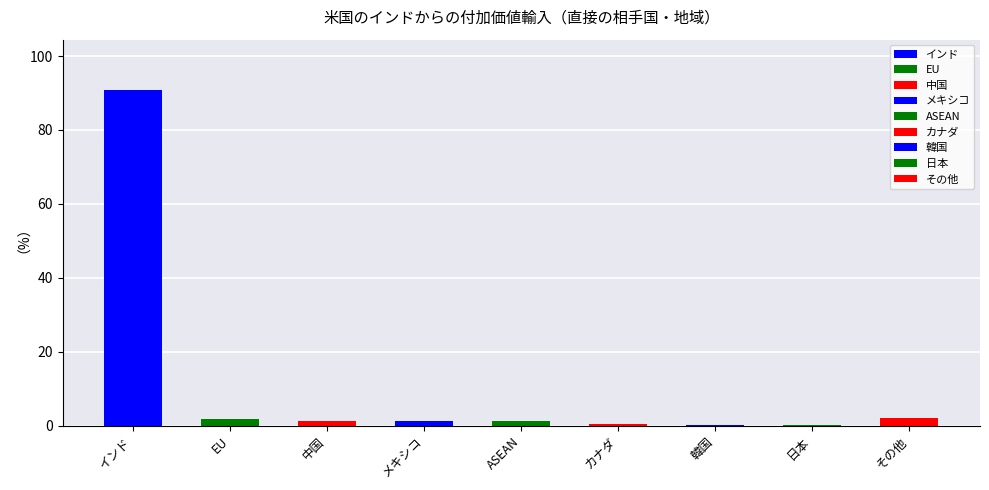

What is the label of the 4th bar from the left?

メキシコ